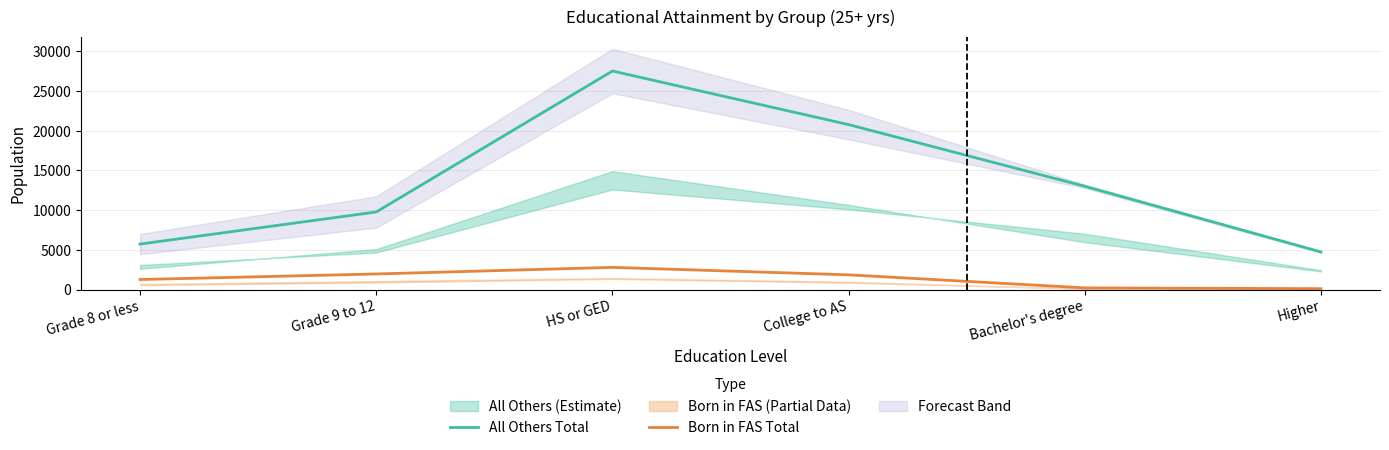

True or false: All Others Total and Born in FAS Total cross at least once.

False